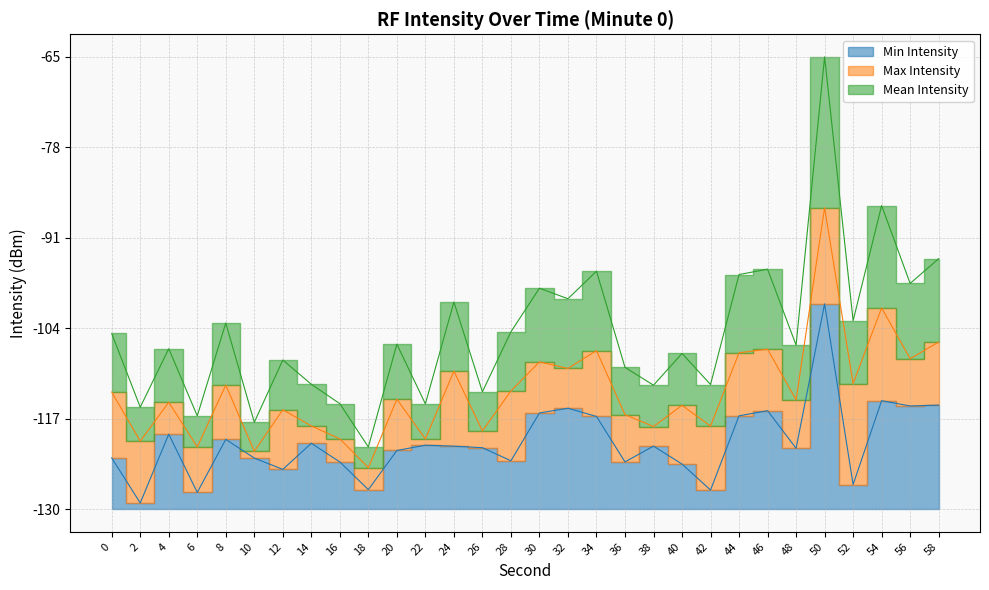

True or false: Min Intensity has more than 2 interior local peaks.

True